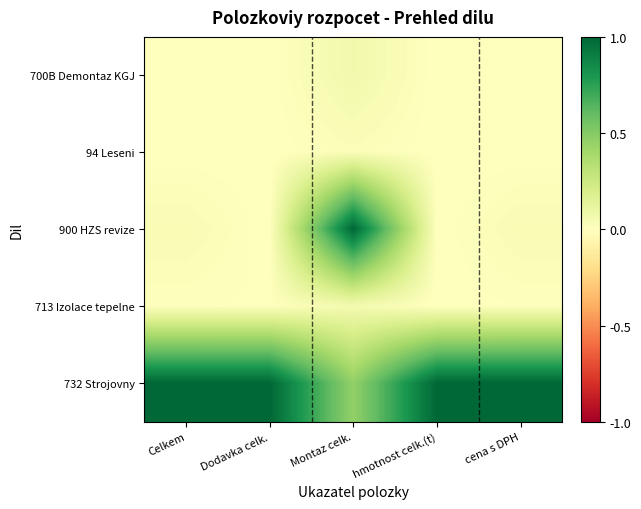

Which series has the widest spread of values?

900 HZS revize